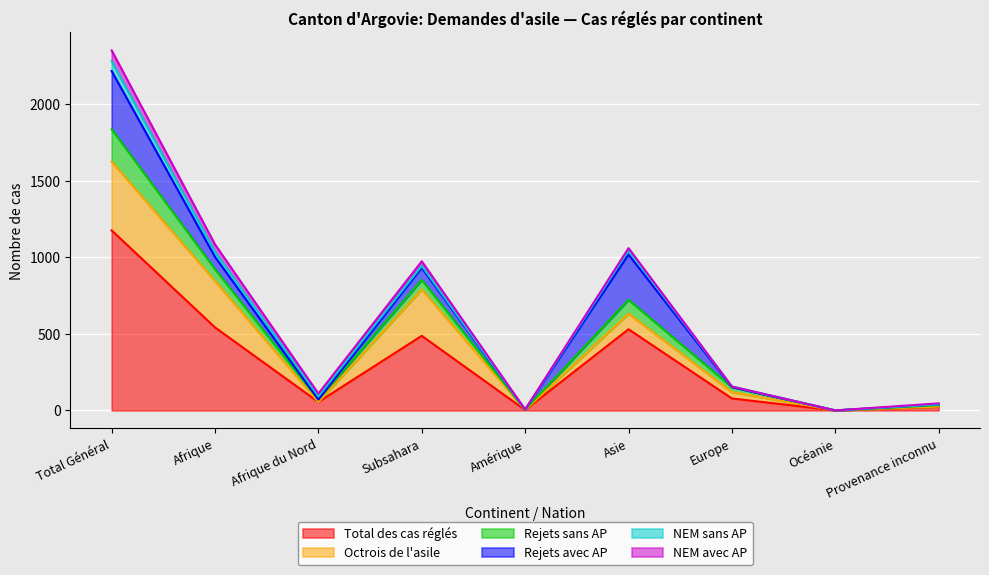

Reading left to right, list all the values displayed in this chart.

Total des cas réglés: Total Général=1176	Afrique=542	Afrique du Nord=55	Subsahara=487	Amérique=3	Asie=530	Europe=78	Océanie=0	Provenance inconnu=23
Octrois de l'asile: Total Général=449	Afrique=303	Afrique du Nord=0	Subsahara=303	Amérique=0	Asie=102	Europe=42	Océanie=0	Provenance inconnu=2
Rejets sans AP: Total Général=212	Afrique=78	Afrique du Nord=15	Subsahara=63	Amérique=2	Asie=91	Europe=32	Océanie=0	Provenance inconnu=9
Rejets avec AP: Total Général=380	Afrique=80	Afrique du Nord=1	Subsahara=79	Amérique=0	Asie=295	Europe=0	Océanie=0	Provenance inconnu=5
NEM sans AP: Total Général=65	Afrique=33	Afrique du Nord=21	Subsahara=12	Amérique=0	Asie=28	Europe=4	Océanie=0	Provenance inconnu=0
NEM avec AP: Total Général=70	Afrique=48	Afrique du Nord=18	Subsahara=30	Amérique=1	Asie=14	Europe=0	Océanie=0	Provenance inconnu=7